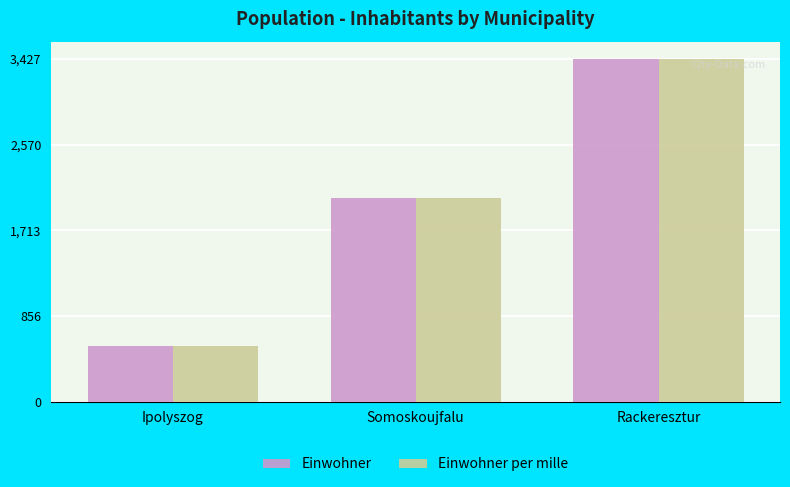

Rank the categories by Einwohner value from highest to lowest.

Rackeresztur, Somoskoujfalu, Ipolyszog